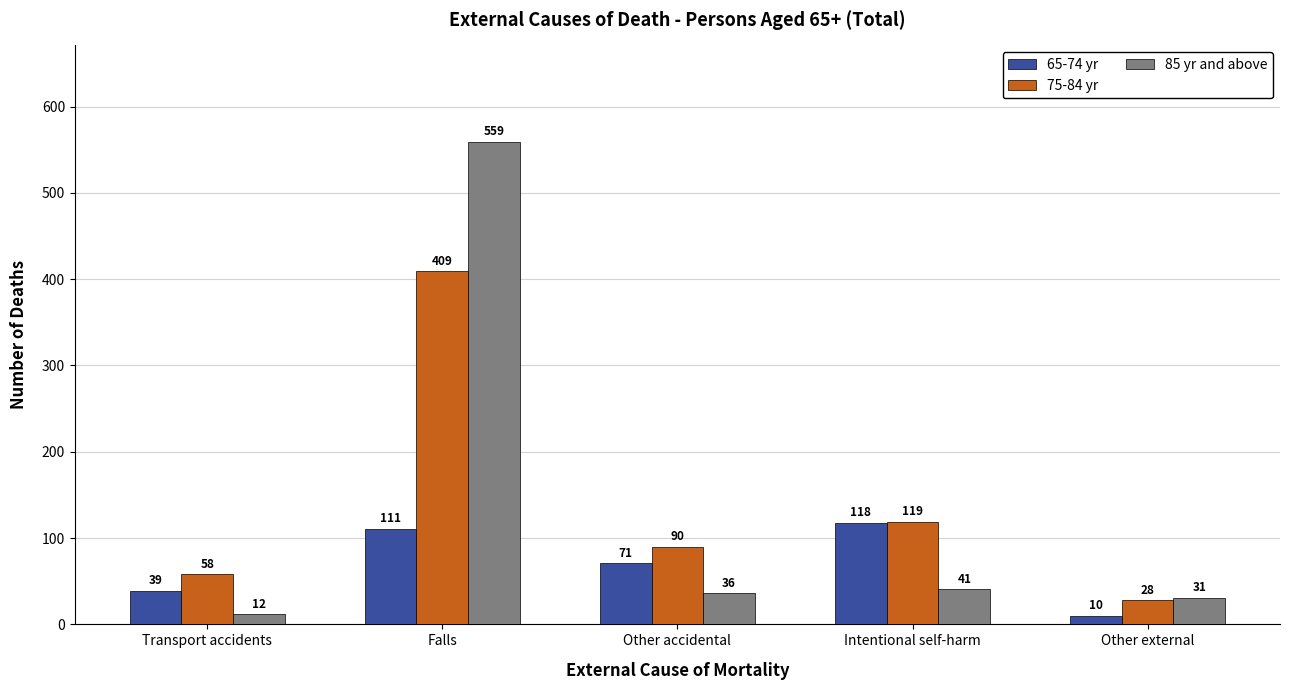

How many distinct data groups are displayed?

3